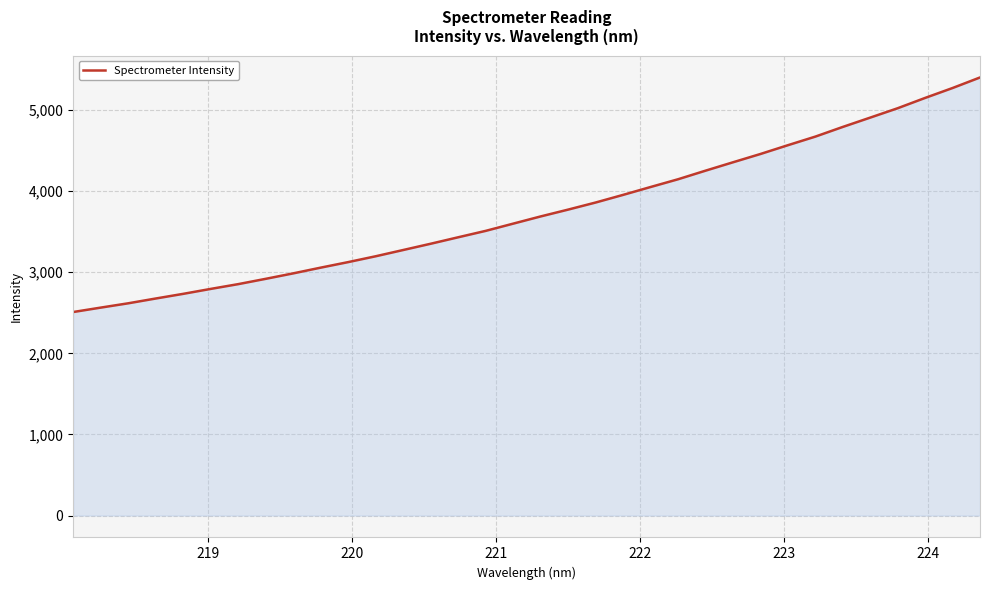

What is the smallest value displayed?

2509.2